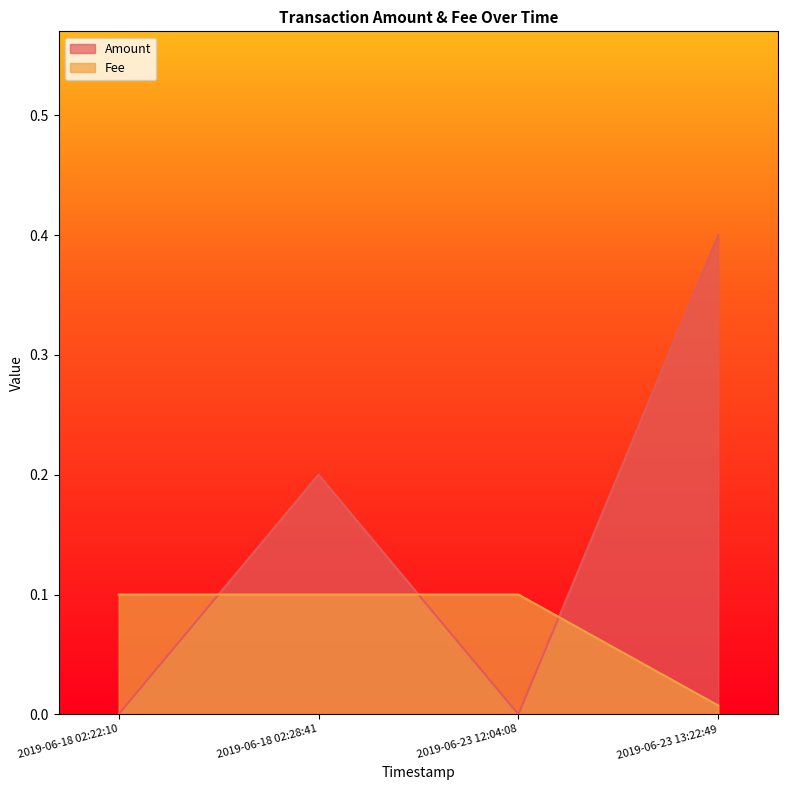

Rank the series by their maximum value, from highest to lowest.

Amount, Fee